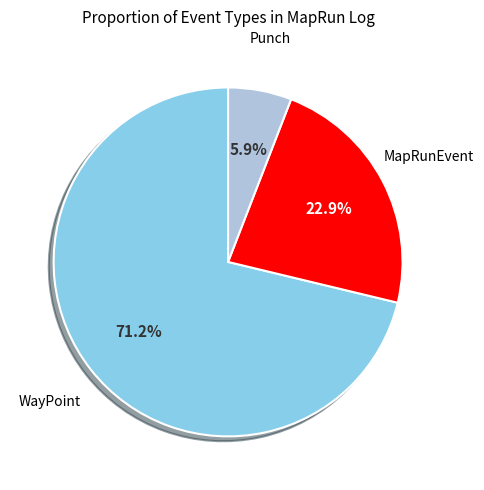

Is there any slice that represents more than half of the pie?

Yes